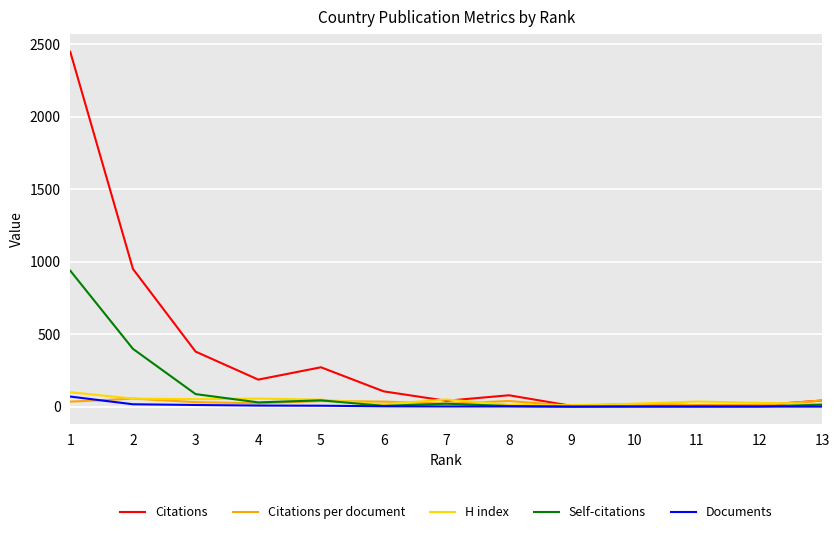

Which series has the largest total across all categories?

Citations